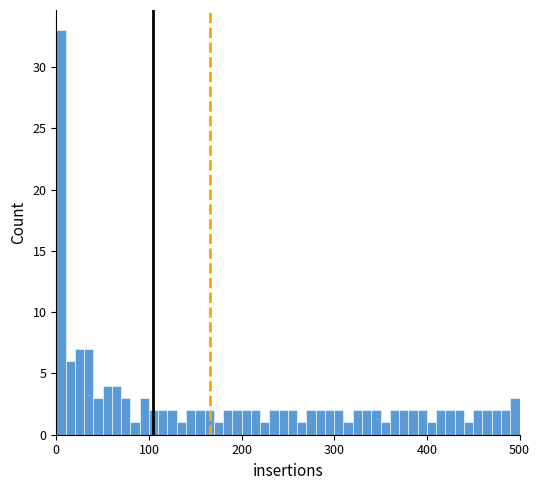

Read against the x-axis, roughly where is the centre of the tallest bar?

10